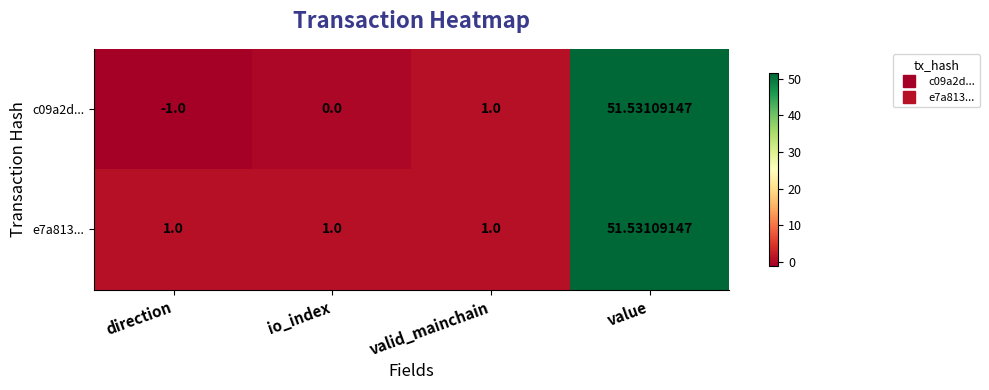

Rank the categories by c09a2d... value from lowest to highest.

direction, io_index, valid_mainchain, value